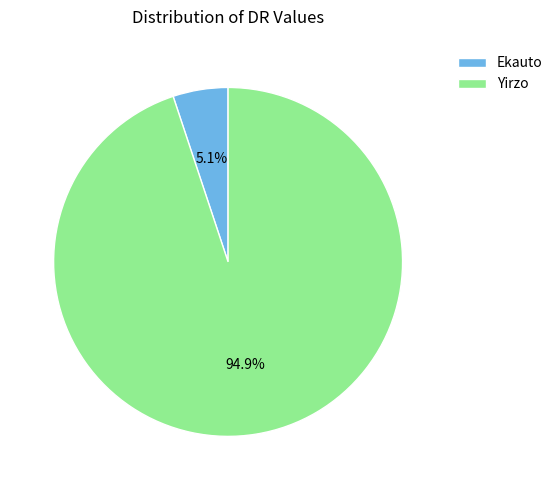

Is Yirzo the majority of the pie?

Yes